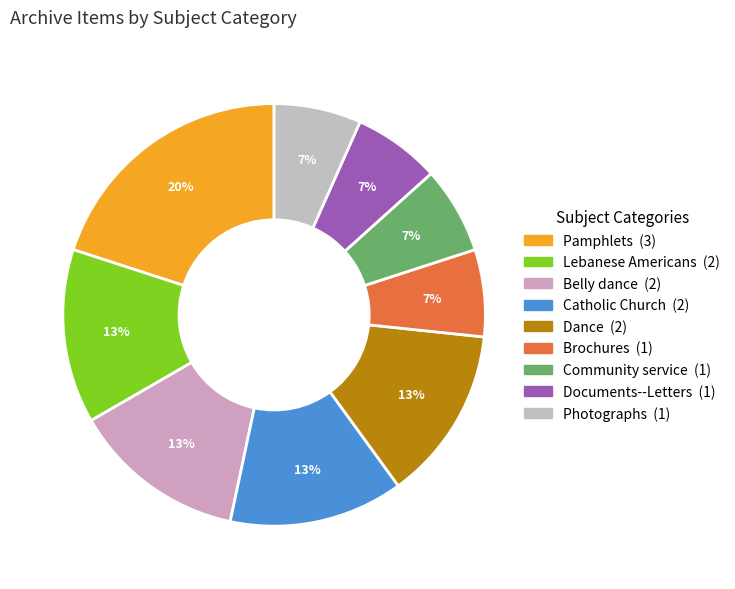

Count the number of slices in the pie.

9